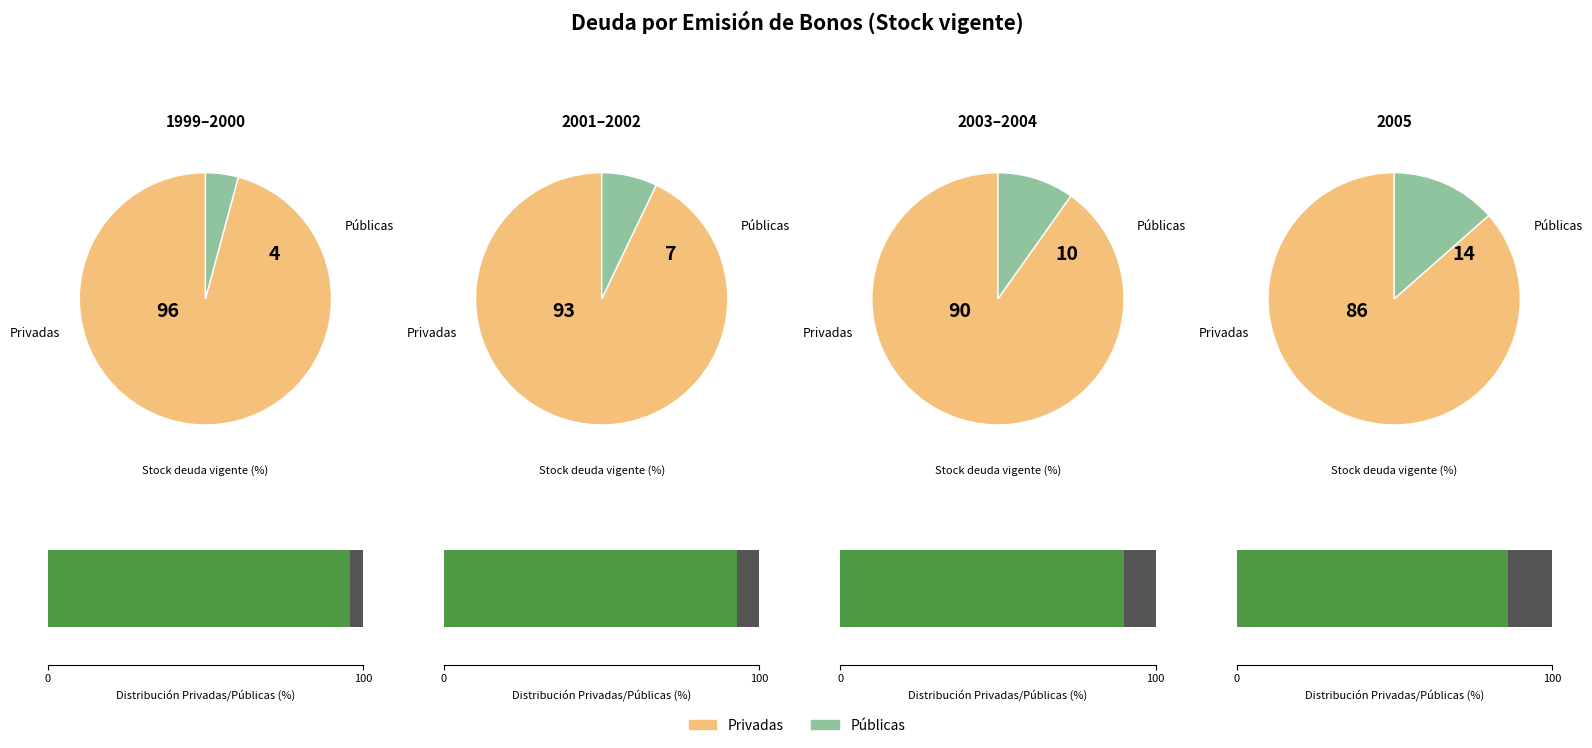

Does 2000 represent more than half of the total?

No